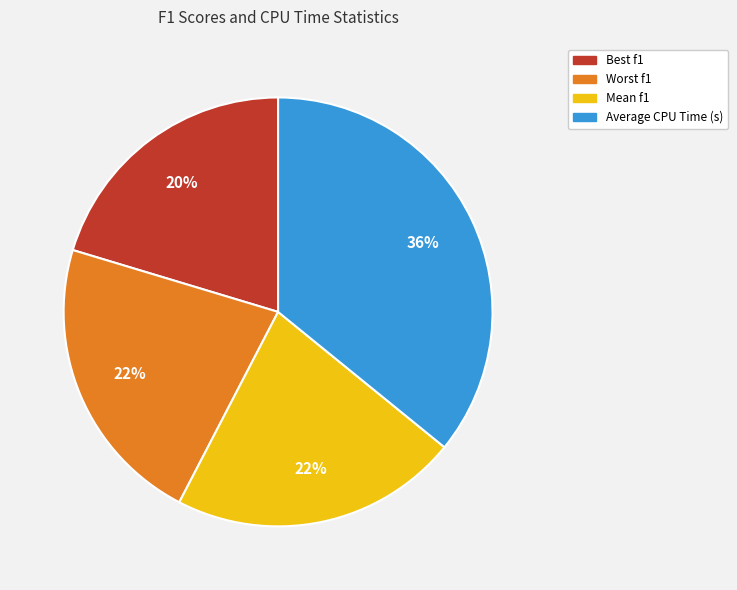

Combined, do Average CPU Time (s) and Best f1 account for over 50%?

Yes